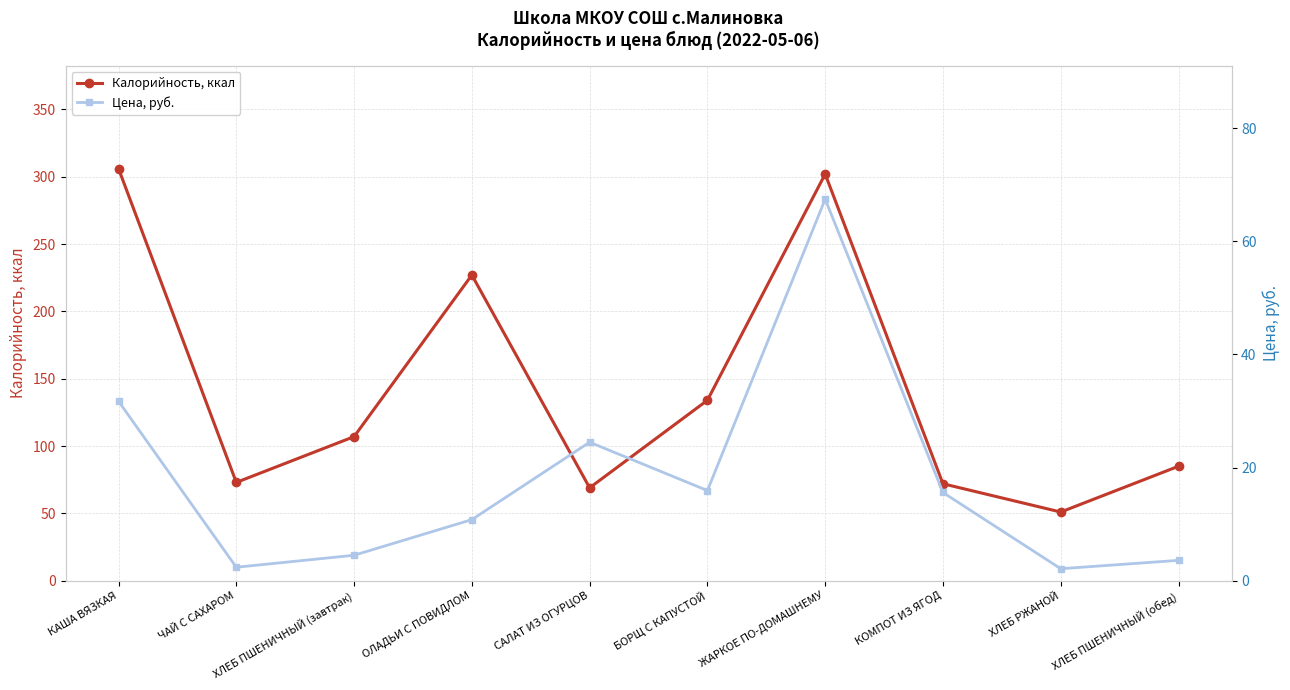

What is the difference between the highest and lowest values at БОРЩ С КАПУСТОЙ?

118.1